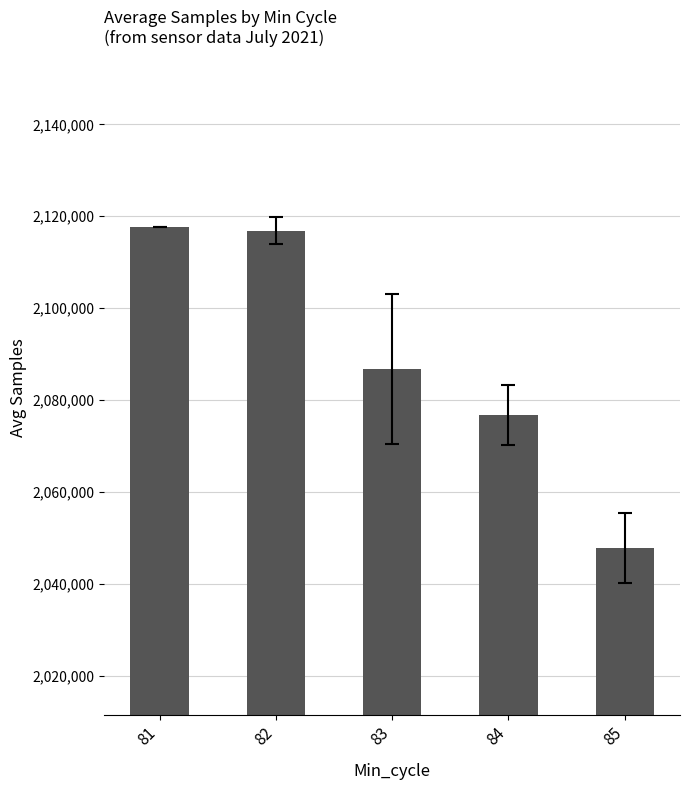

How many values are below 2086791?

2